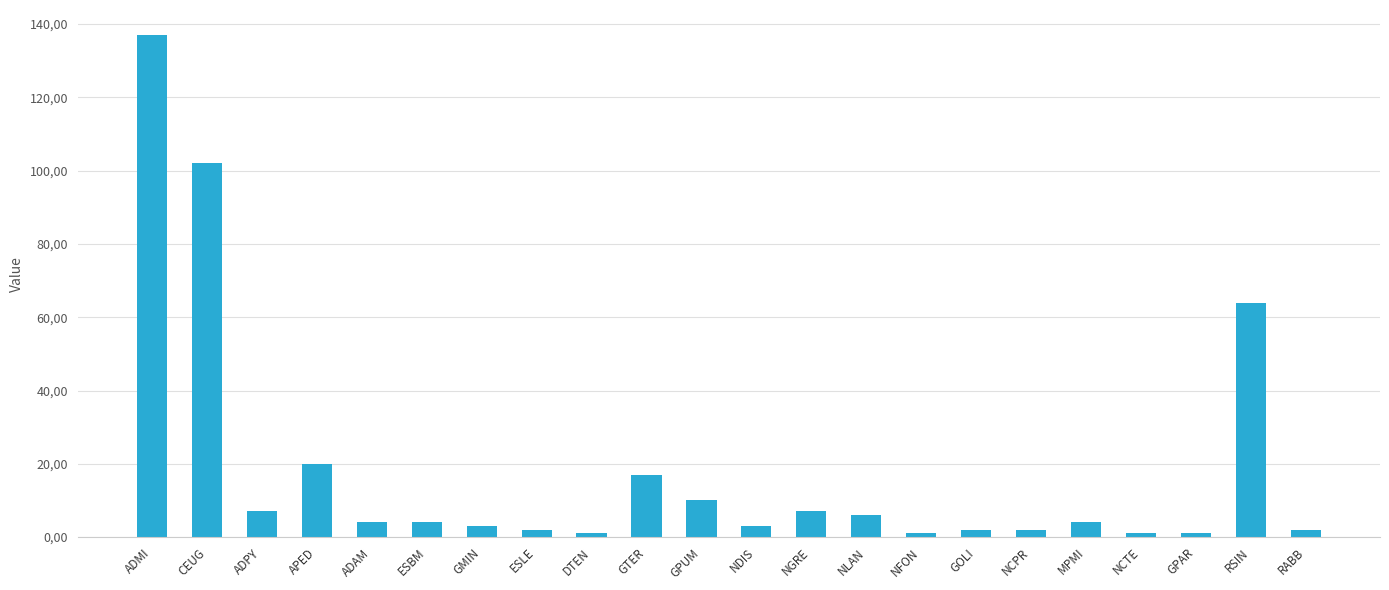

Between ADPY and ADAM, which is larger?

ADPY